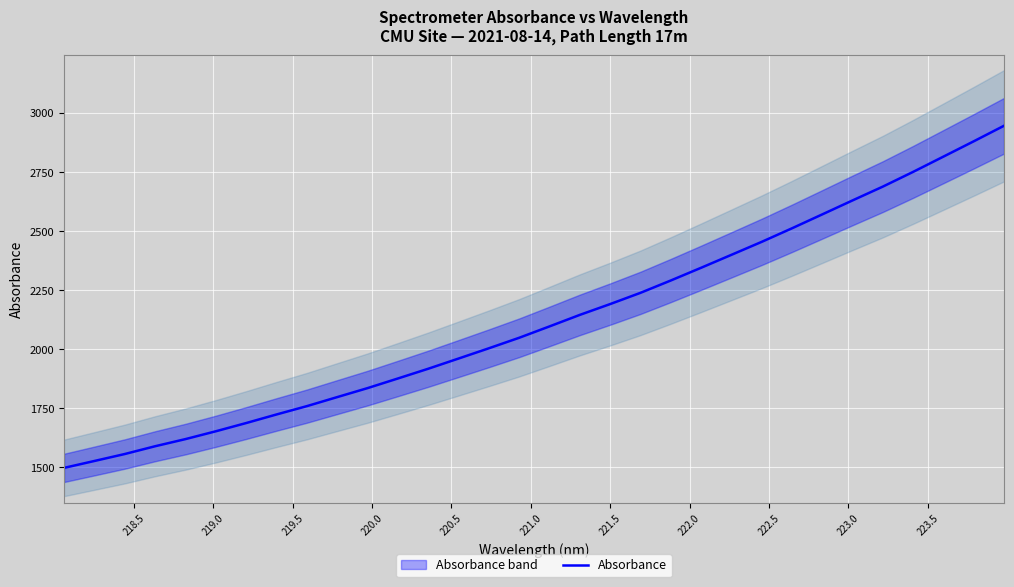

What position from the right is 221.5?

25